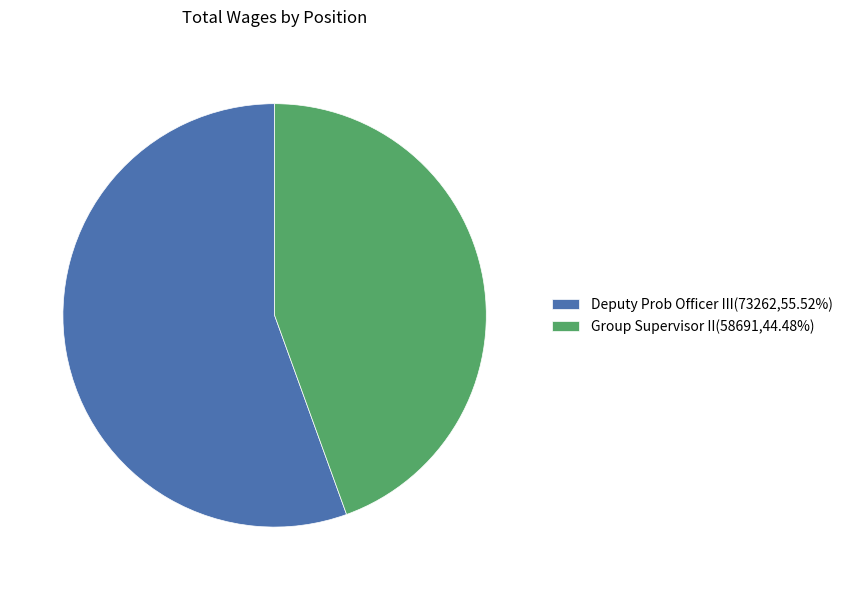

Is it true that Deputy Prob Officer III is 64% of the pie?

False